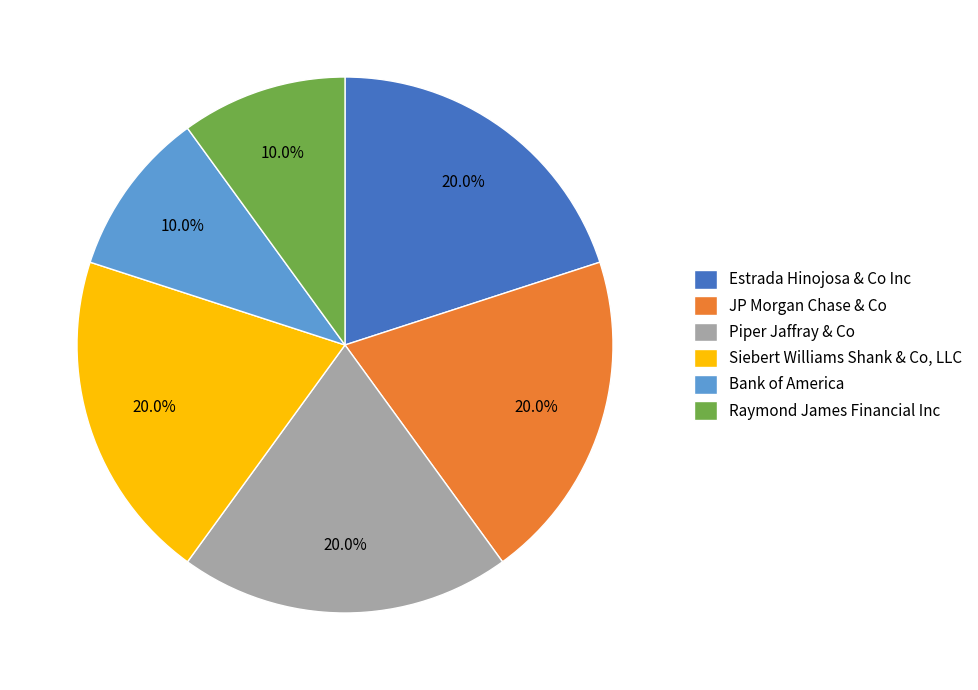

Does any single category account for the majority?

No